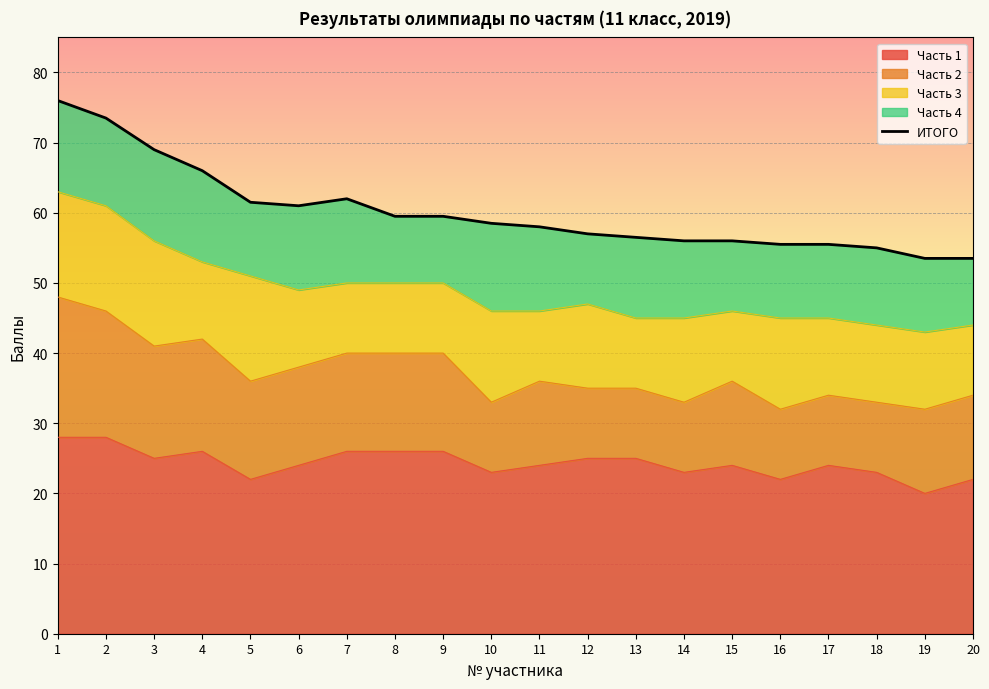

True or false: Часть 1 has a value of 25 at 3.

True